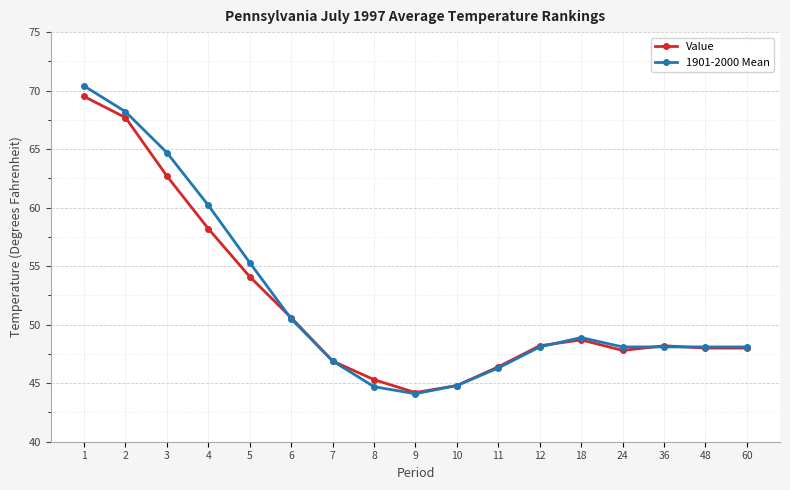

Does the chart display data point markers on the line(s)?

Yes